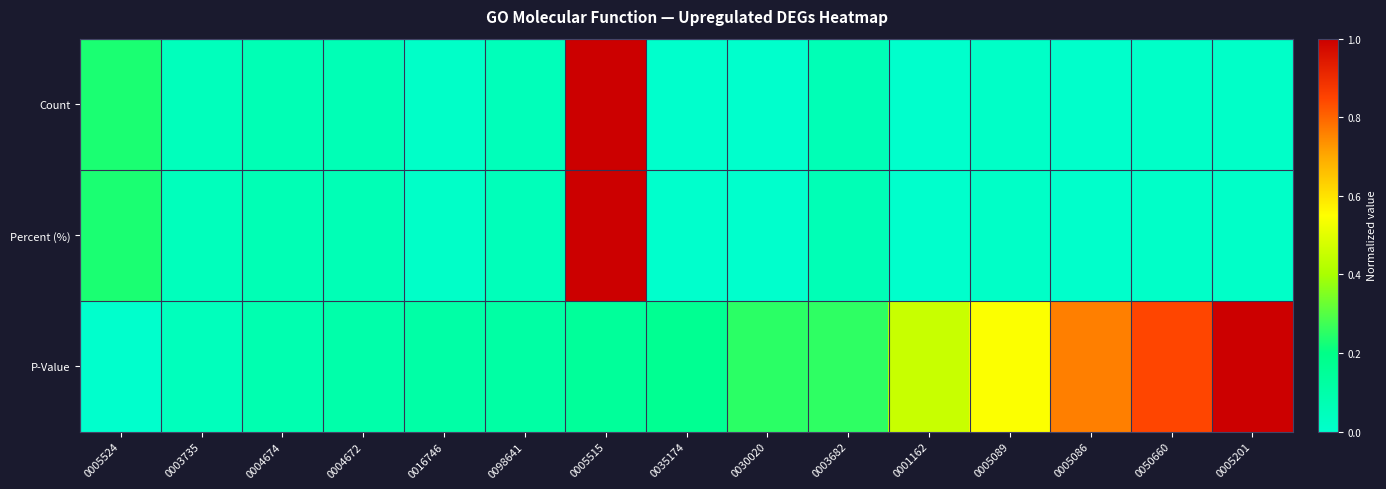

What is the total value across all series at 0005524?

0.5